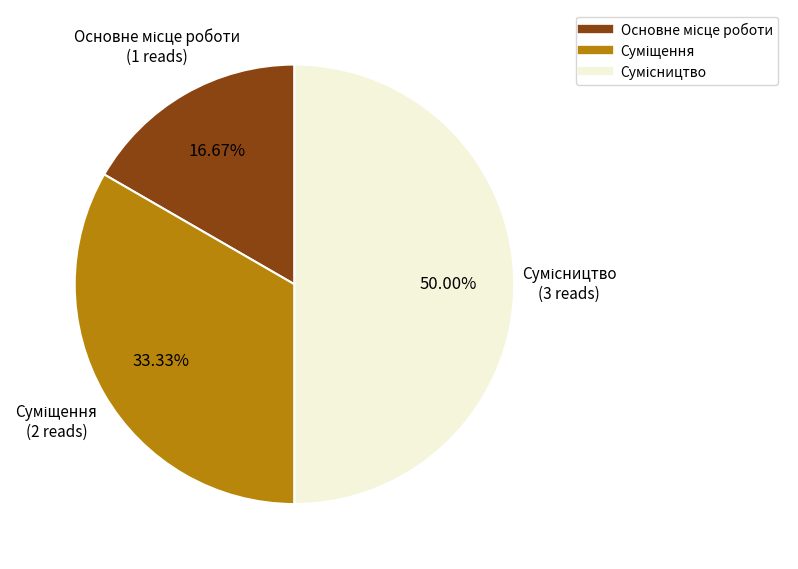

Does any single category account for the majority?

No